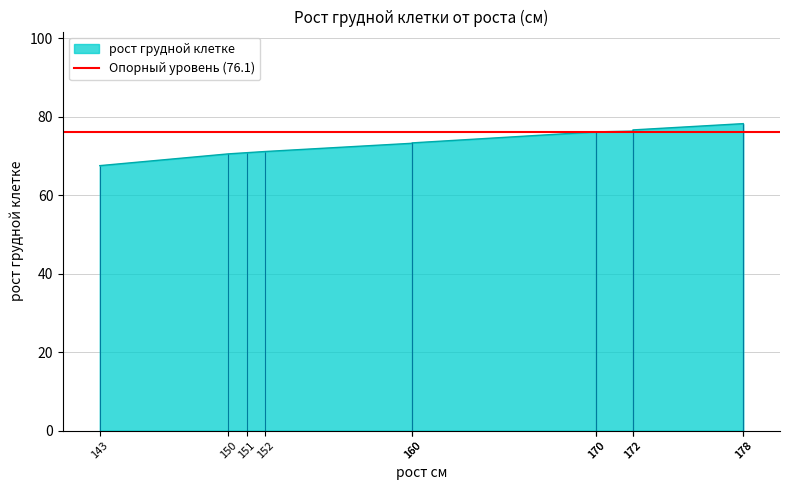

Which label corresponds to the smallest value in the chart?

143